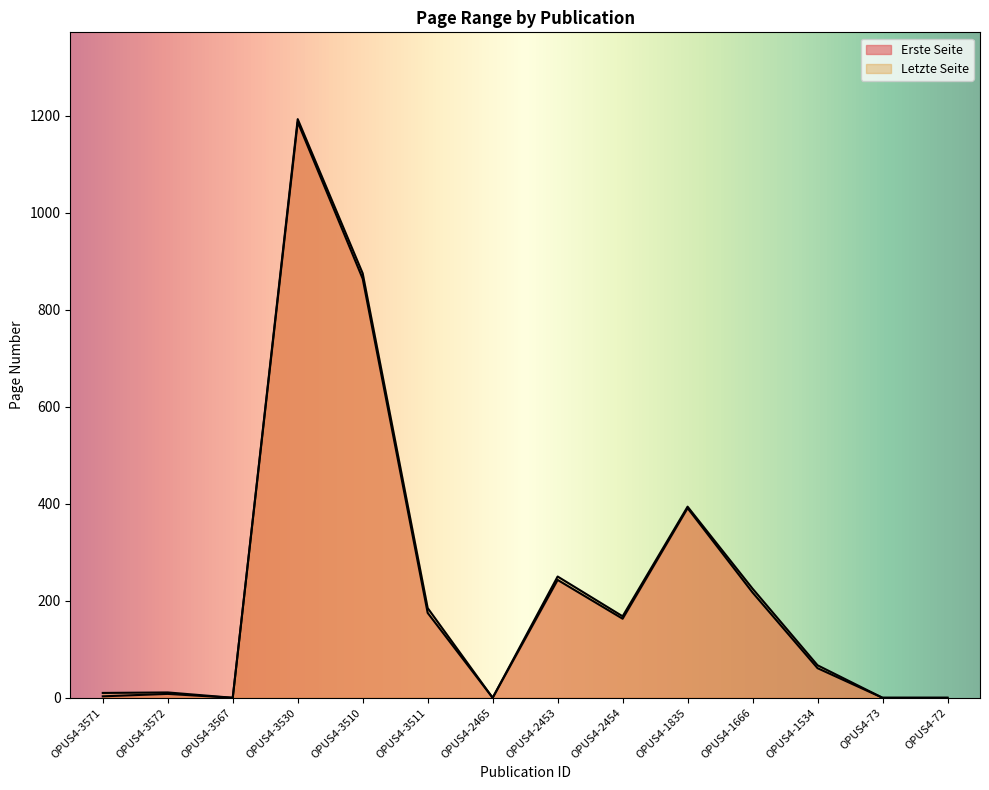

What is the total value across all series at OPUS4-2454?

331